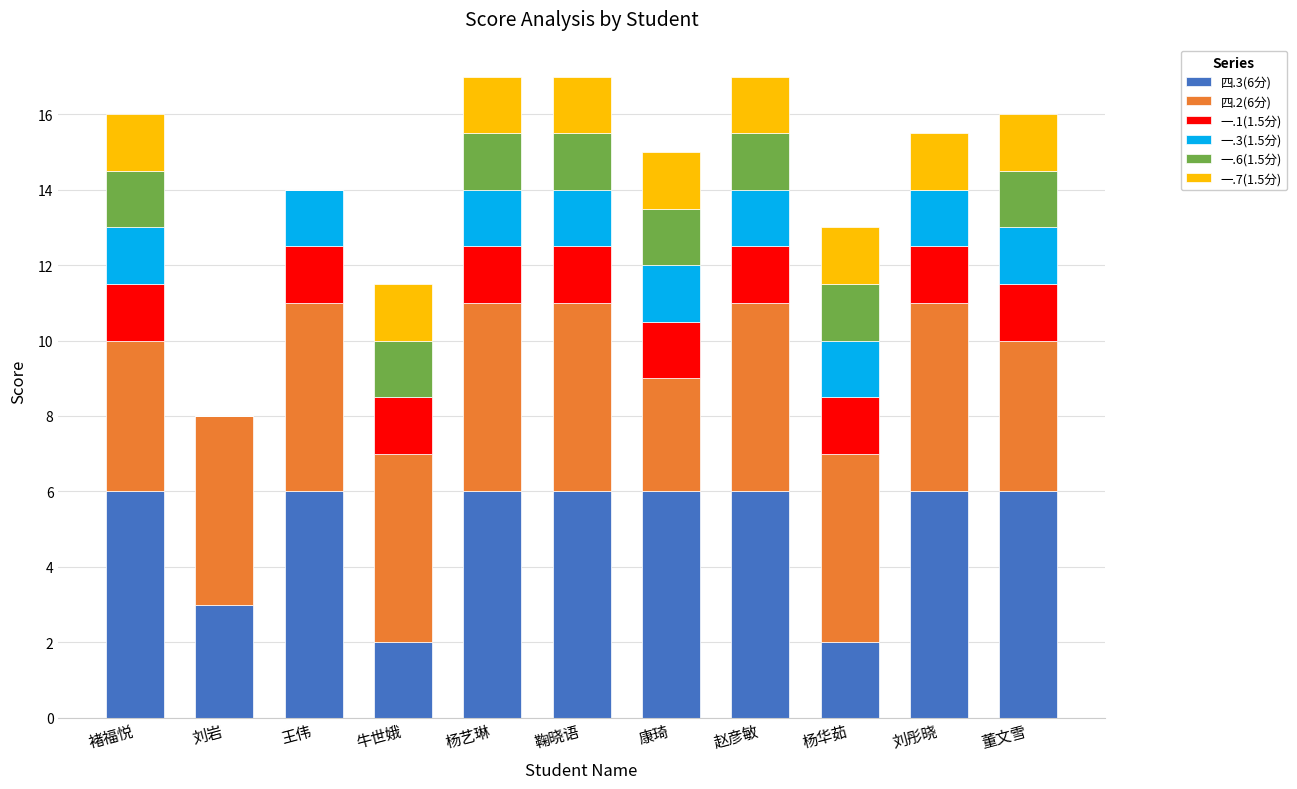

What is the sum of all 四.3(6分) values?

55.0